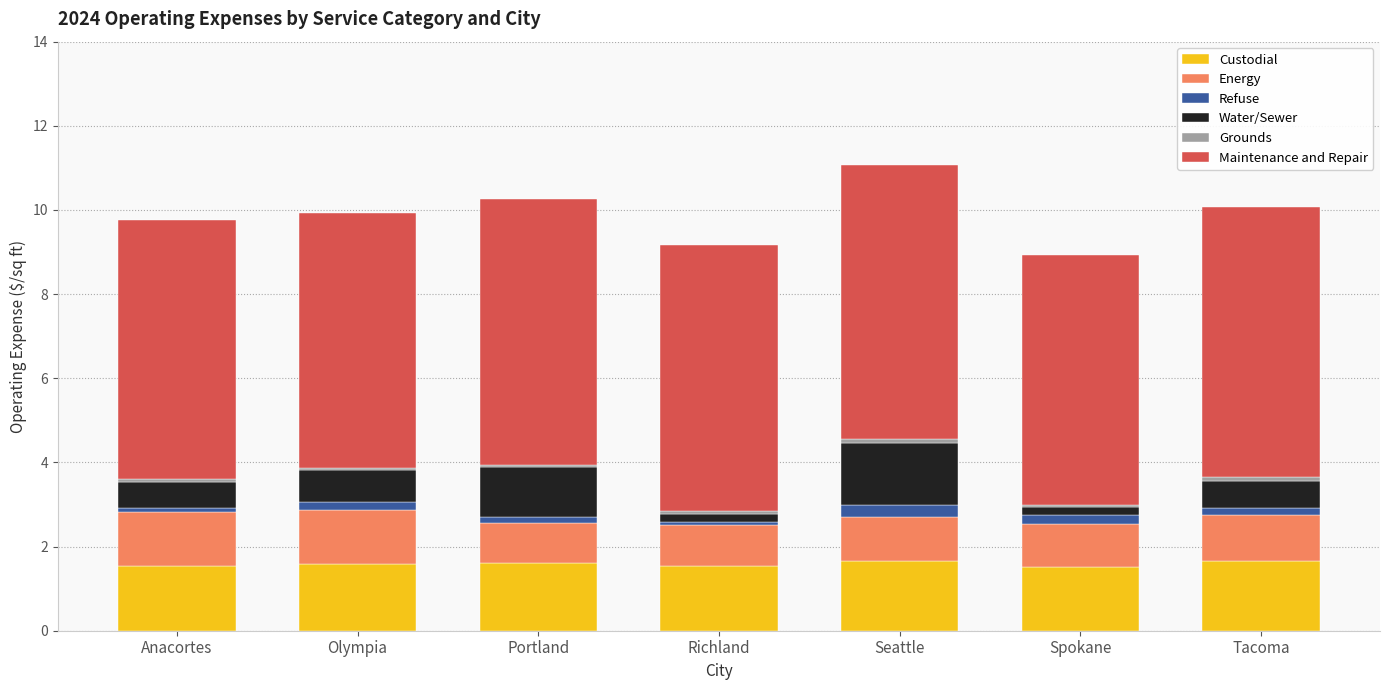

Is it true that Custodial equals 0.8 at Seattle?

False